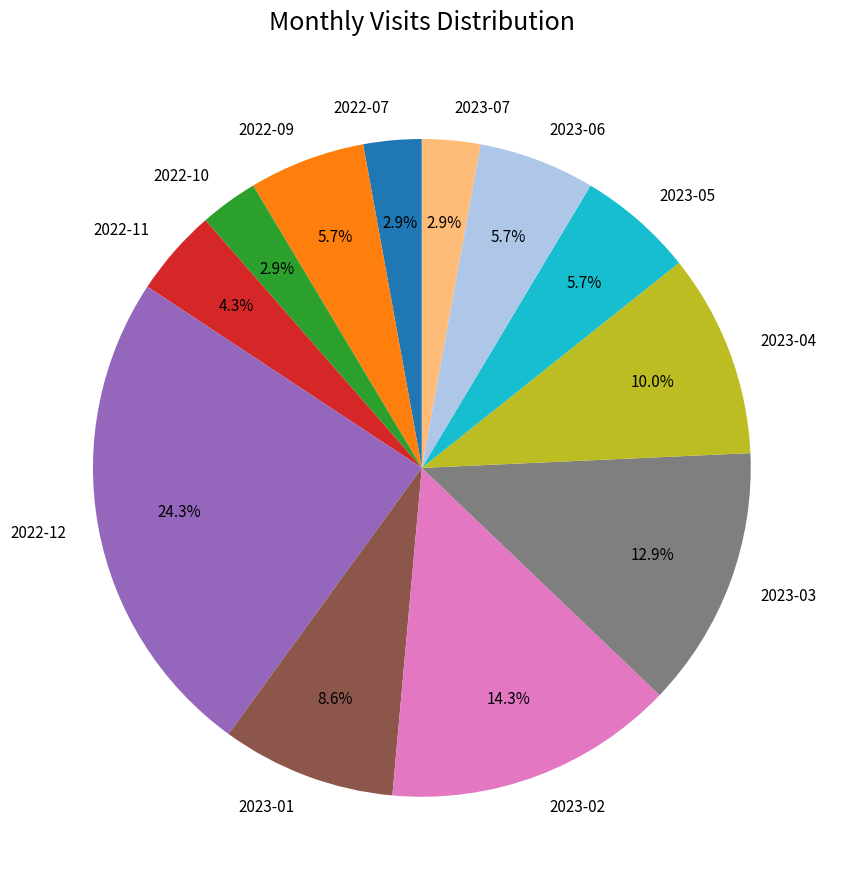

Is there any slice that represents more than half of the pie?

No